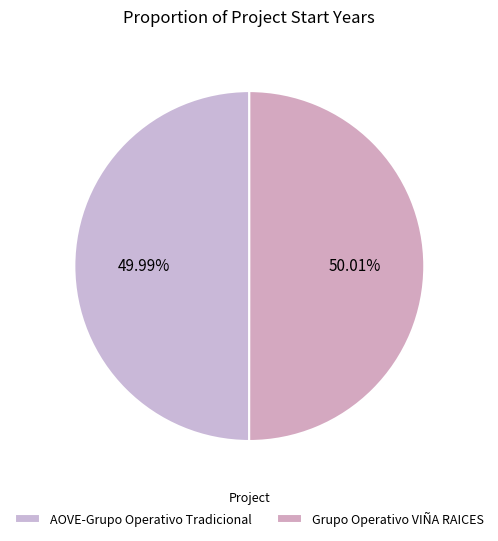

Approximately how many times larger is the value at Grupo Operativo VIÑA RAICES compared to AOVE-Grupo Operativo Tradicional?

1.0